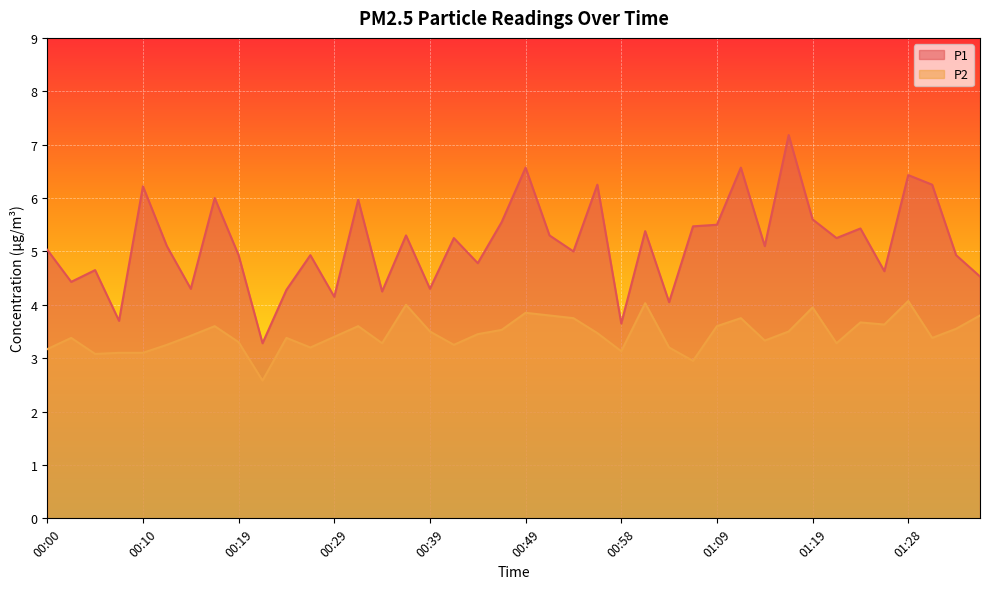

Is the value of P2 at 01:36 greater than the value of P1 at 00:12?

No